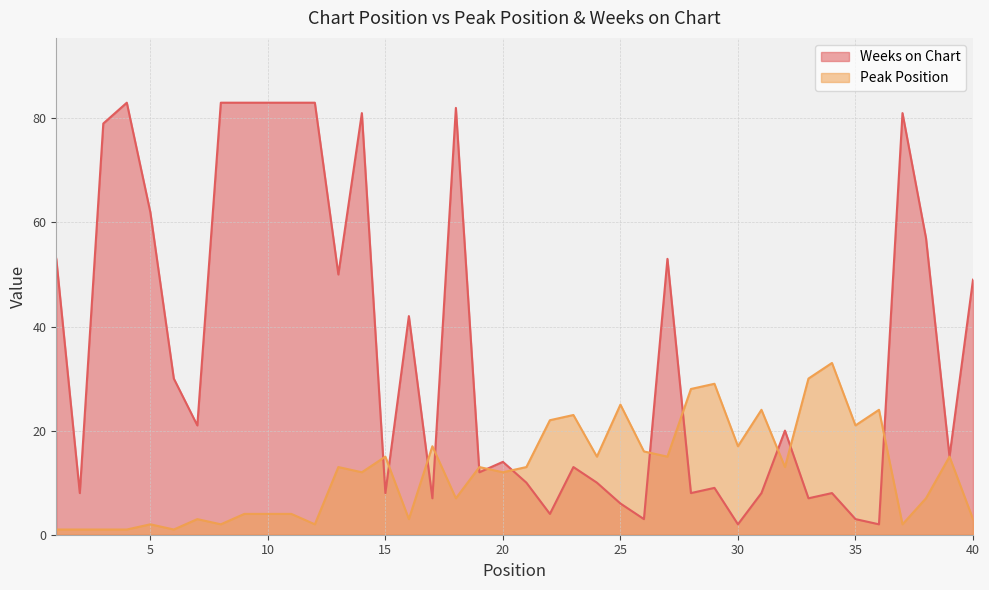

The value of Peak Position at 32 is 13. True or false?

True